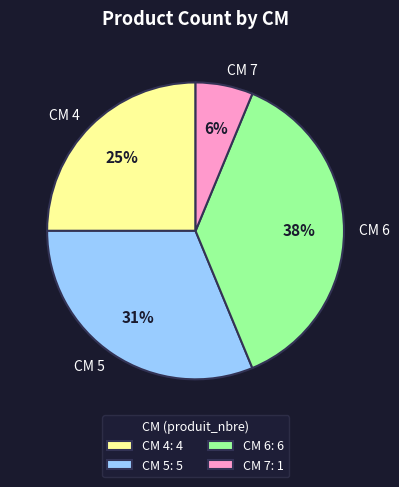

To the nearest percent, what is the combined percentage of CM 7 and CM 4?

31%